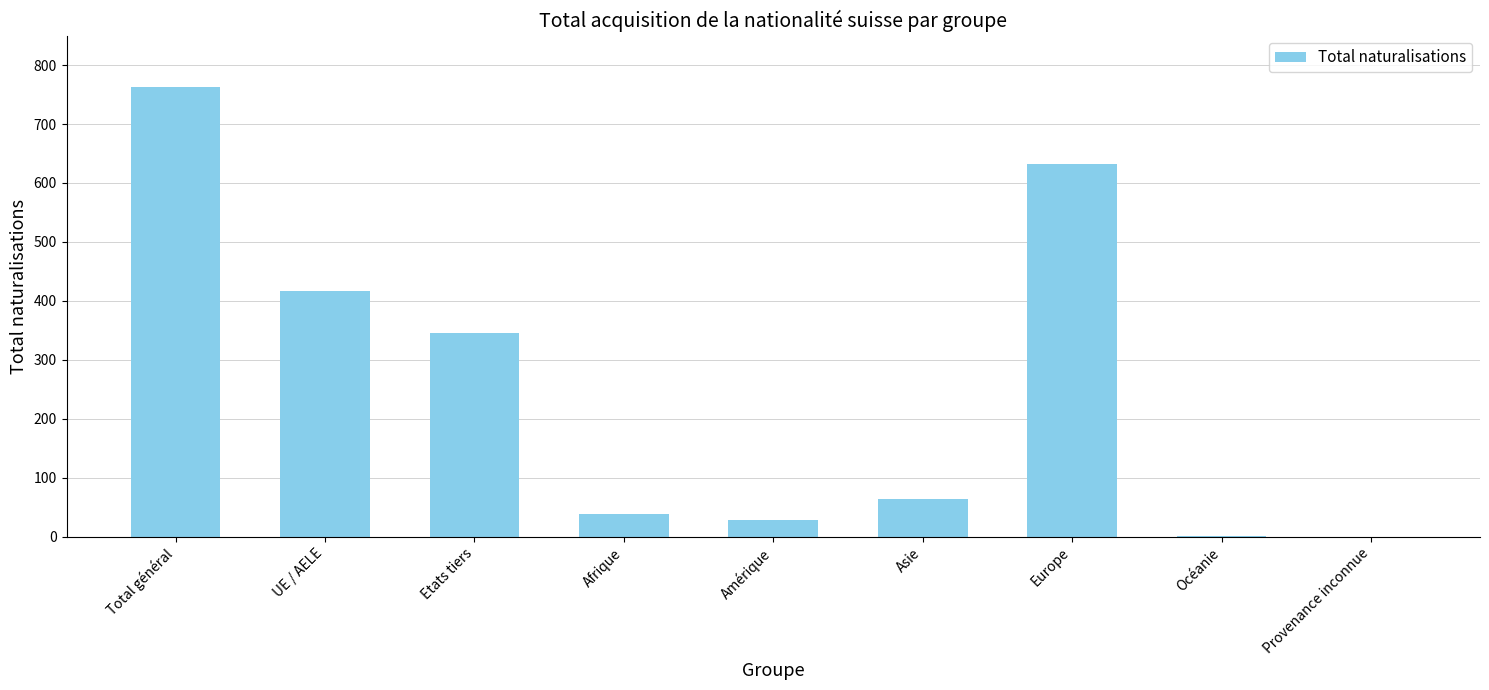

What is the change in value from Afrique to Provenance inconnue?

-38